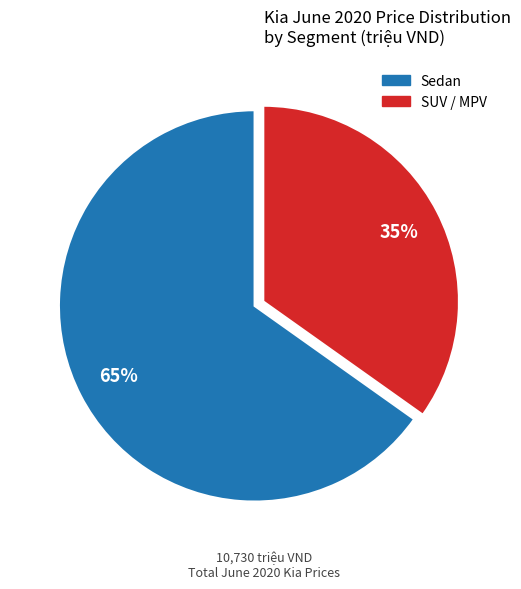

What percentage is the Sedan slice, to the nearest percent?

65%